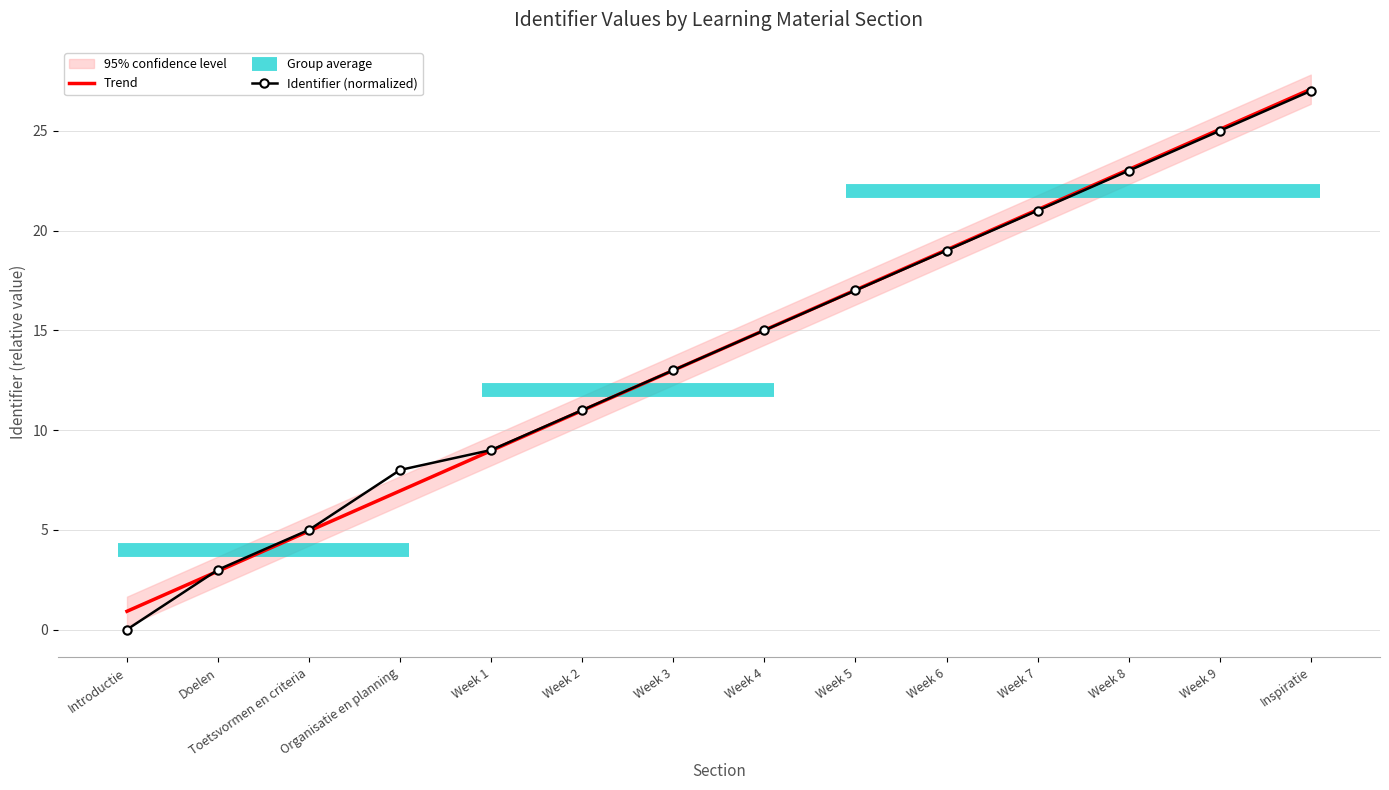

Between which two adjacent categories do Trend and Identifier (normalized) first intersect?

Introductie and Doelen